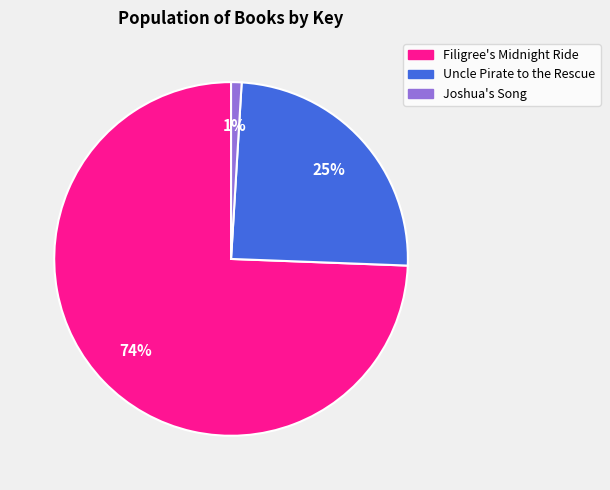

Is it true that Uncle Pirate to the Rescue is 19% of the pie?

False